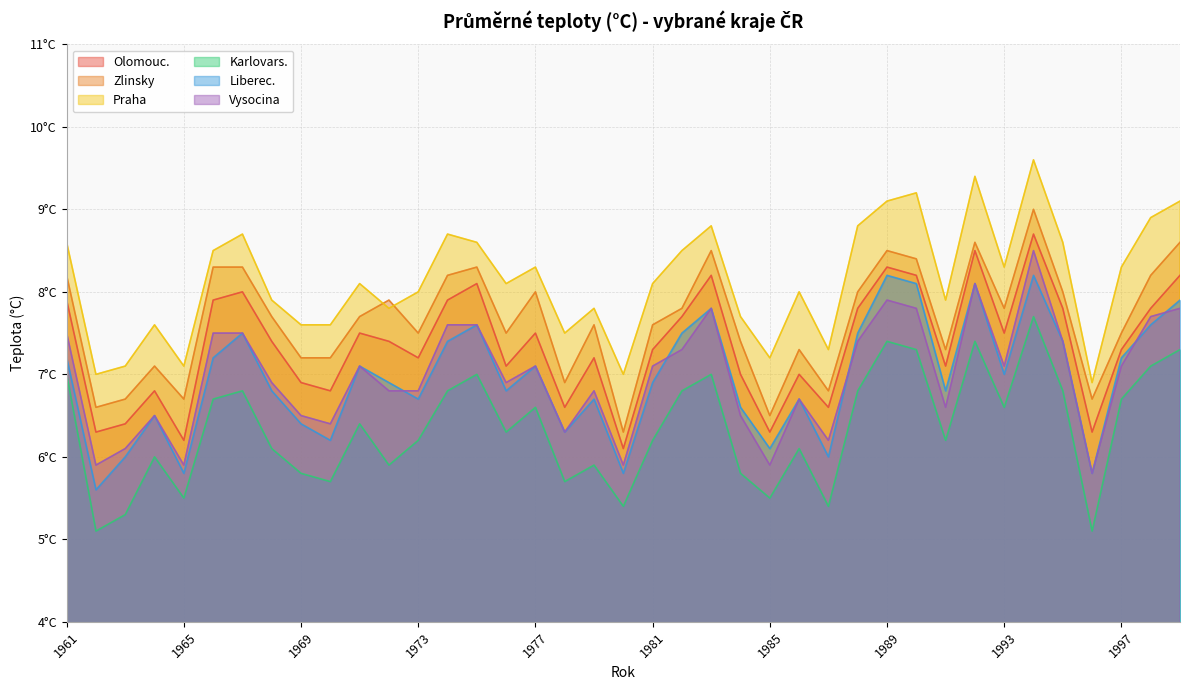

Reading left to right, transcribe all the data shown in this chart.

Olomouc.: 7.9	6.3	6.4	6.8	6.2	7.9	8.0	7.4	6.9	6.8	7.5	7.4	7.2	7.9	8.1	7.1	7.5	6.6	7.2	6.1	7.3	7.7	8.2	7.0	6.3	7.0	6.6	7.8	8.3	8.2	7.1	8.5	7.5	8.7	7.8	6.3	7.3	7.8	8.2
Zlinsky: 8.2	6.6	6.7	7.1	6.7	8.3	8.3	7.7	7.2	7.2	7.7	7.9	7.5	8.2	8.3	7.5	8.0	6.9	7.6	6.3	7.6	7.8	8.5	7.4	6.5	7.3	6.8	8.0	8.5	8.4	7.3	8.6	7.8	9.0	8.0	6.7	7.5	8.2	8.6
Praha: 8.6	7.0	7.1	7.6	7.1	8.5	8.7	7.9	7.6	7.6	8.1	7.8	8.0	8.7	8.6	8.1	8.3	7.5	7.8	7.0	8.1	8.5	8.8	7.7	7.2	8.0	7.3	8.8	9.1	9.2	7.9	9.4	8.3	9.6	8.6	6.9	8.3	8.9	9.1
Karlovars.: 7.0	5.1	5.3	6.0	5.5	6.7	6.8	6.1	5.8	5.7	6.4	5.9	6.2	6.8	7.0	6.3	6.6	5.7	5.9	5.4	6.2	6.8	7.0	5.8	5.5	6.1	5.4	6.8	7.4	7.3	6.2	7.4	6.6	7.7	6.8	5.1	6.7	7.1	7.3
Liberec.: 7.2	5.6	6.0	6.5	5.8	7.2	7.5	6.8	6.4	6.2	7.1	6.9	6.7	7.4	7.6	6.8	7.1	6.3	6.7	5.8	6.9	7.5	7.8	6.6	6.1	6.7	6.0	7.5	8.2	8.1	6.8	8.1	7.0	8.2	7.4	5.8	7.2	7.6	7.9
Vysocina: 7.5	5.9	6.1	6.5	5.9	7.5	7.5	6.9	6.5	6.4	7.1	6.8	6.8	7.6	7.6	6.9	7.1	6.3	6.8	5.9	7.1	7.3	7.8	6.5	5.9	6.7	6.2	7.4	7.9	7.8	6.6	8.1	7.1	8.5	7.4	5.8	7.1	7.7	7.8